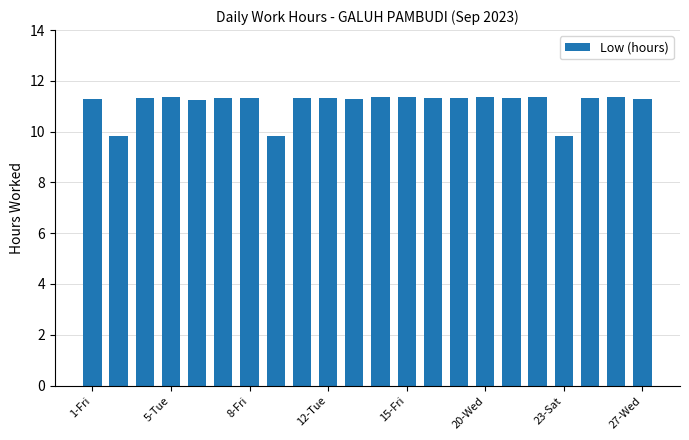

Count the values in the range 11 to 12.

19